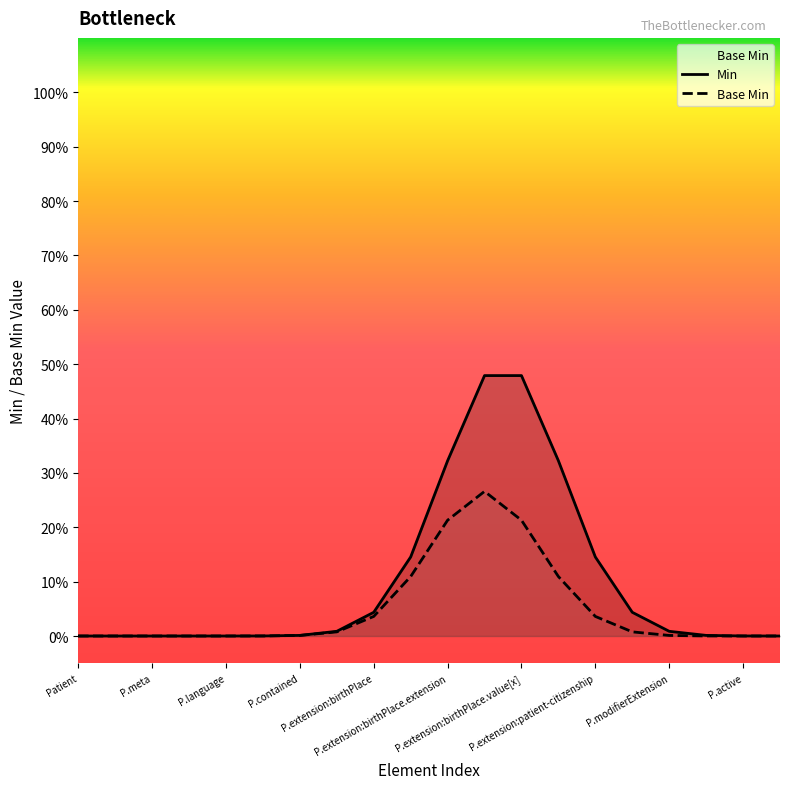

How many values in Base Min are above zero?

13